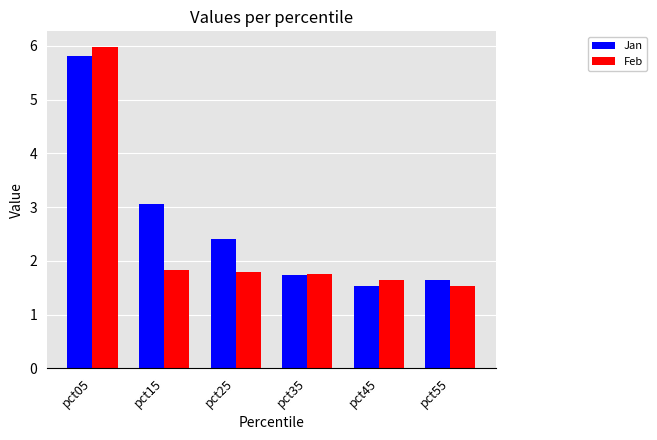

Where does the Jan series first go above 2?

pct05